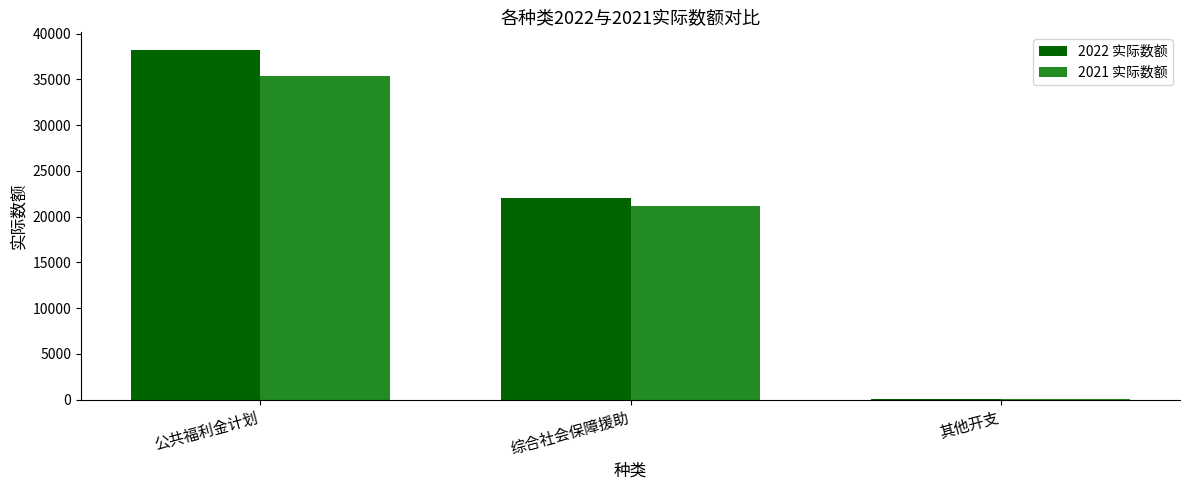

The value of 2022 实际数额 at 公共福利金计划 is 54216. True or false?

False